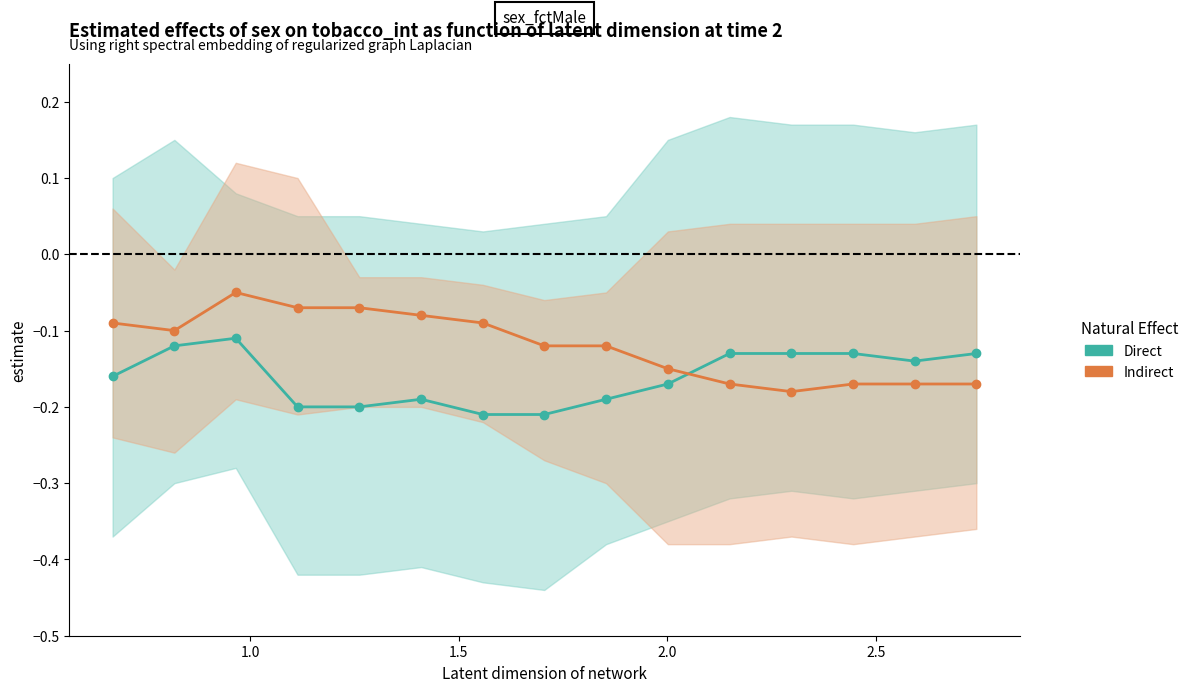

In Indirect, how many points are lower than both neighbors (excluding endpoints)?

2